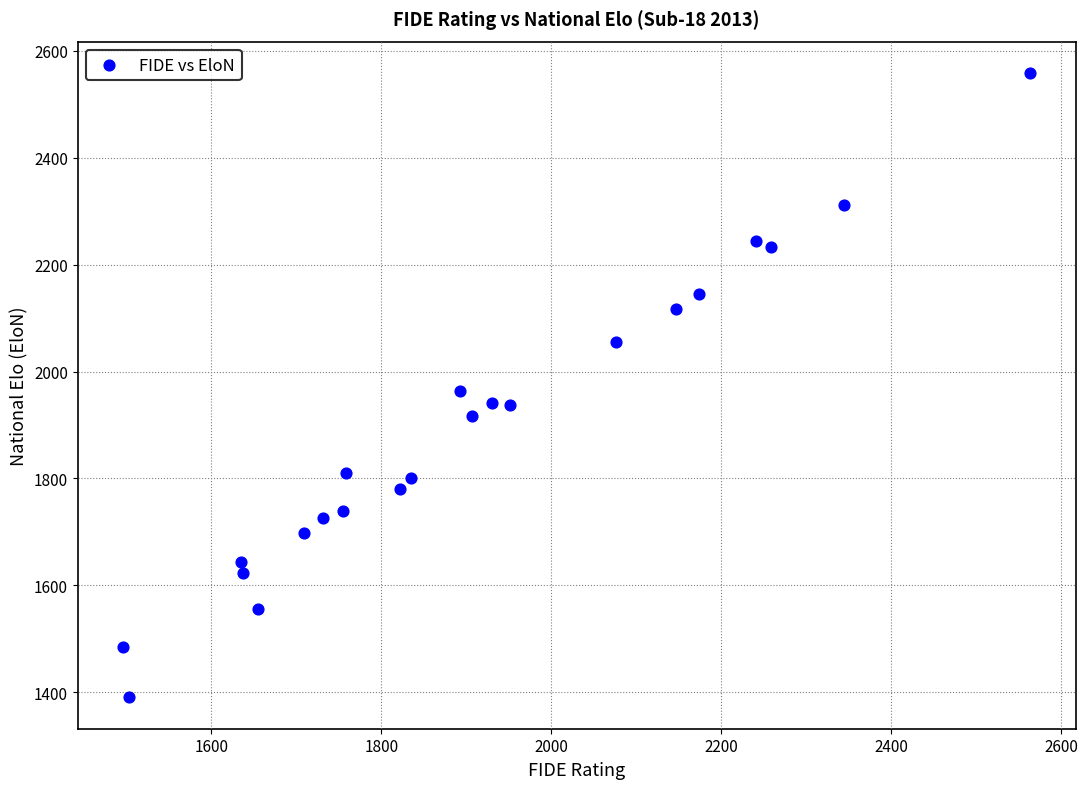

What is the range of X values (max minus min)?

1068